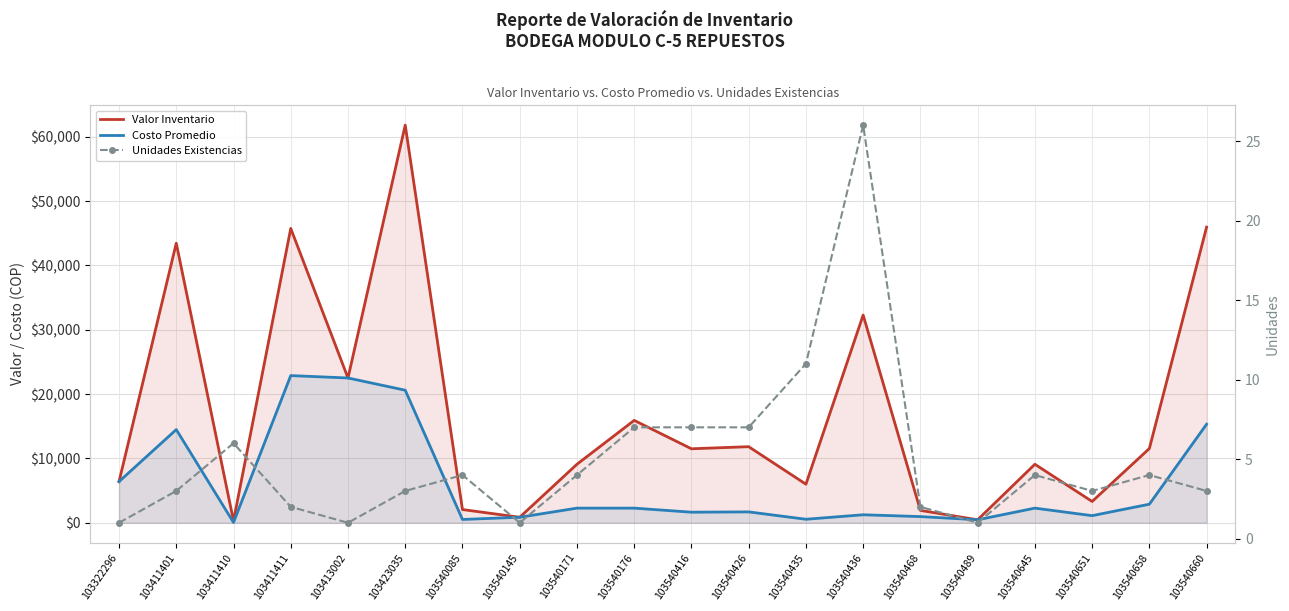

Where does the Costo Promedio series first go above 2273?

103322296